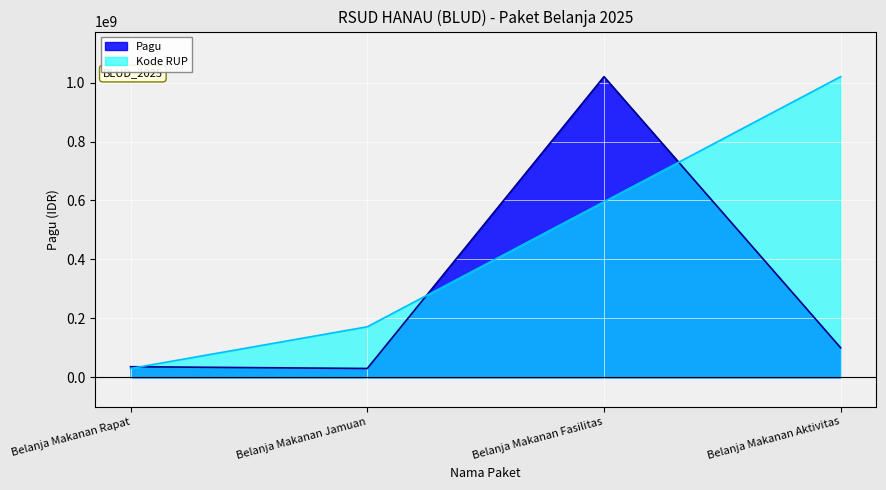

Is it true that Pagu equals 30000000.0 at Belanja Makanan Jamuan?

True